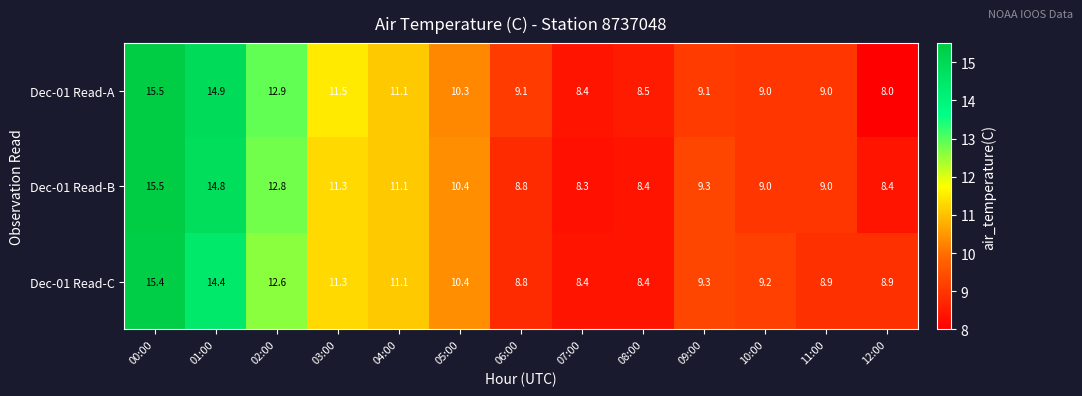

Which series changed the most between 08:00 and 11:00?

Dec-01 Read-B